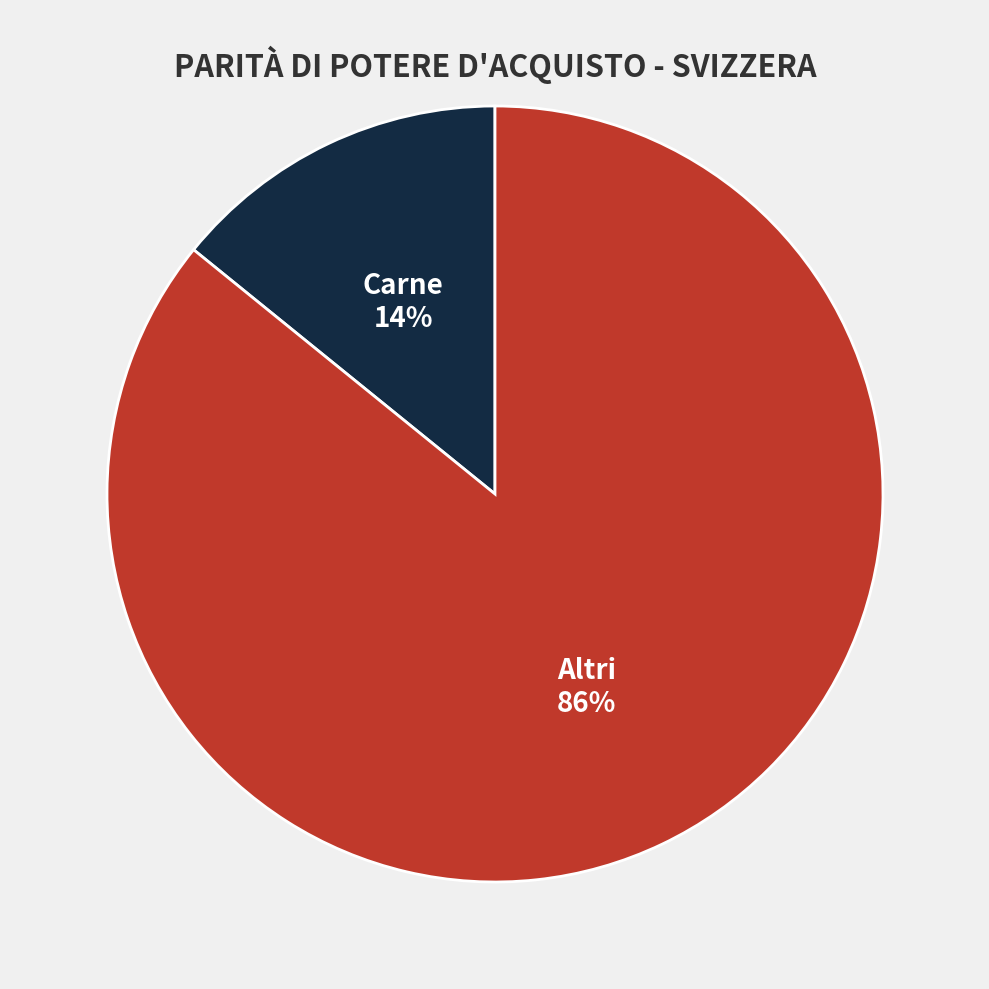

To the nearest percent, what percentage of the pie is Carne?

14%